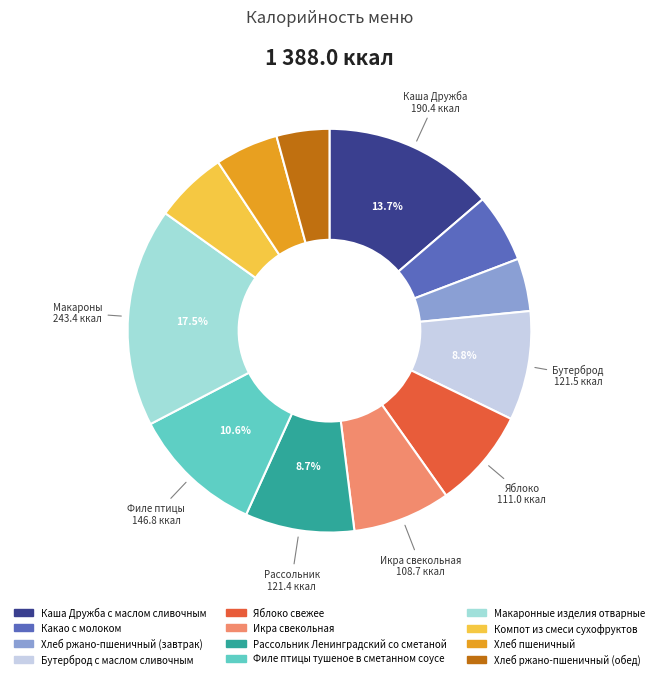

Do Компот из смеси сухофруктов and Макаронные изделия отварные together represent more than half of the pie?

No